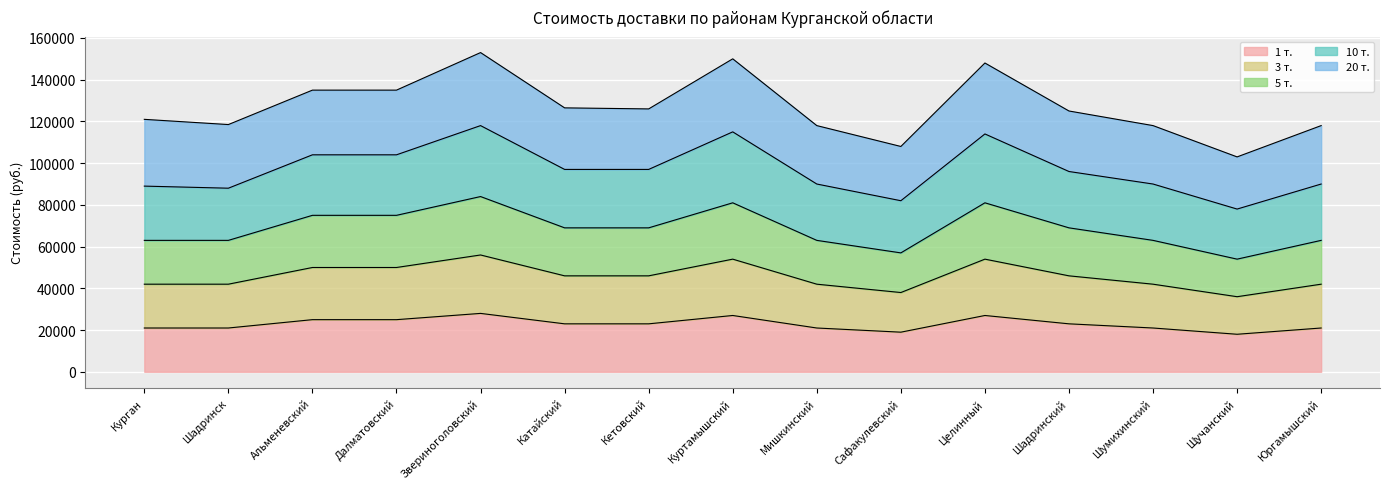

The value of 5 т. at Курган is 40149. True or false?

False